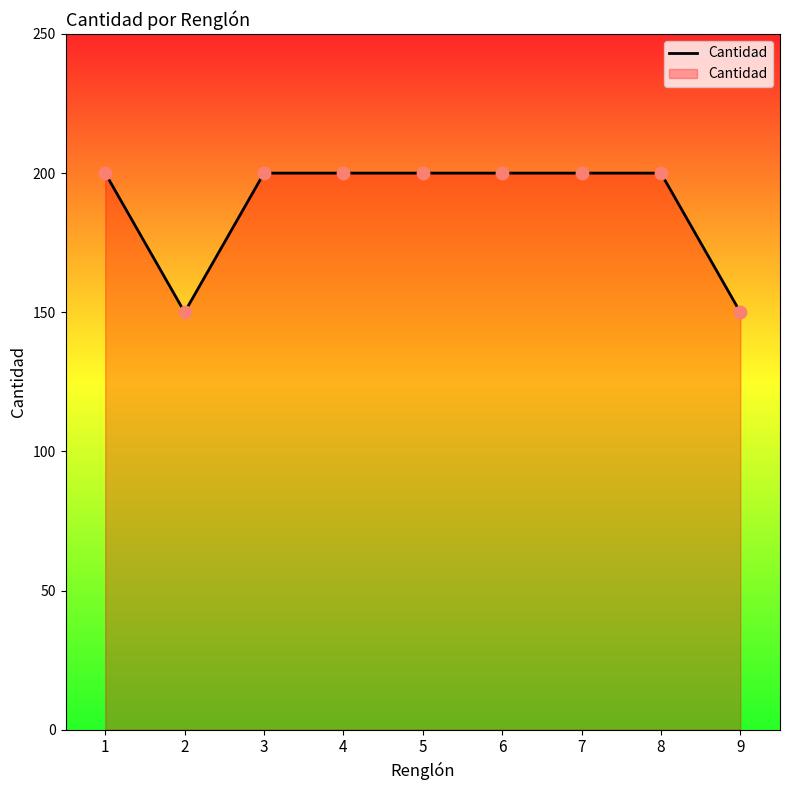

What is the ratio of the value at 5 to the value at 8?

1.0